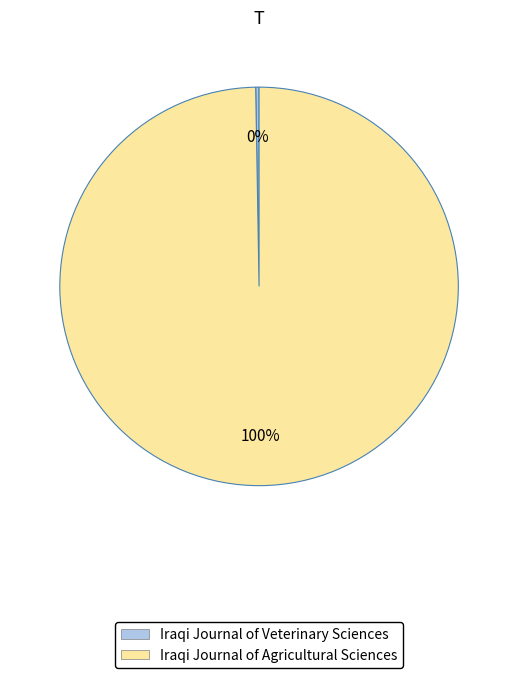

The Iraqi Journal of Agricultural Sciences slice represents 100% of the pie. True or false?

True